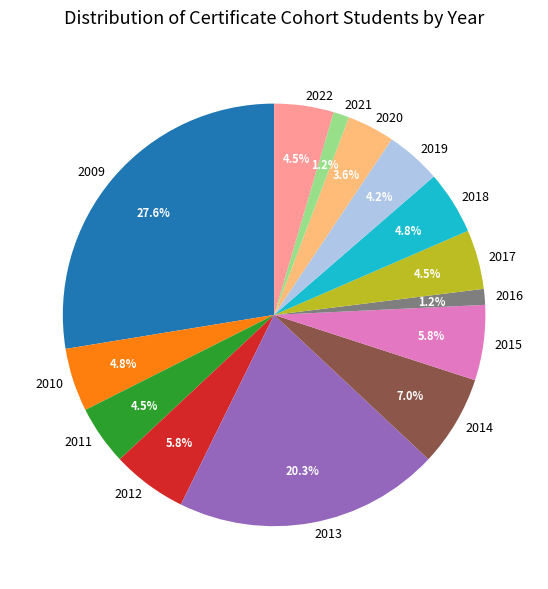

What is the largest slice in the pie chart?

2009